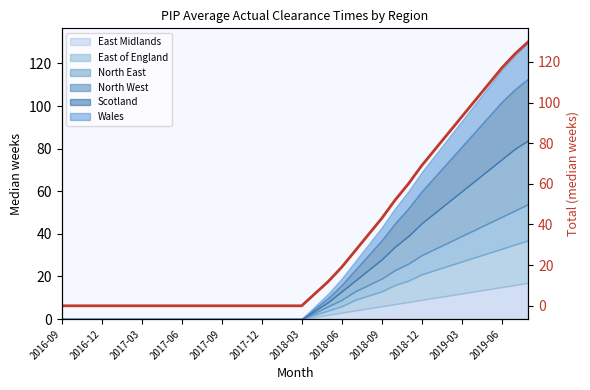

What value does the data have at 26, to the nearest 5?

60